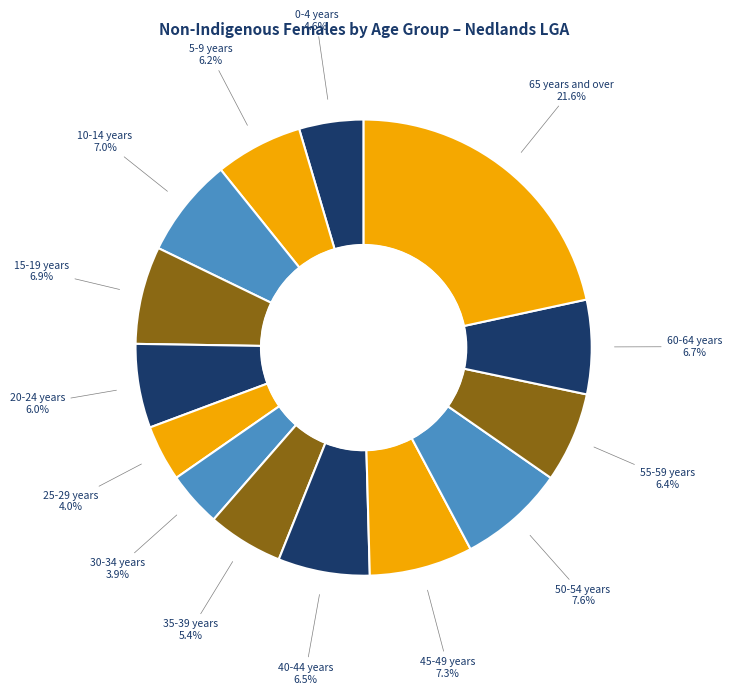

How many segments does this pie chart have?

14